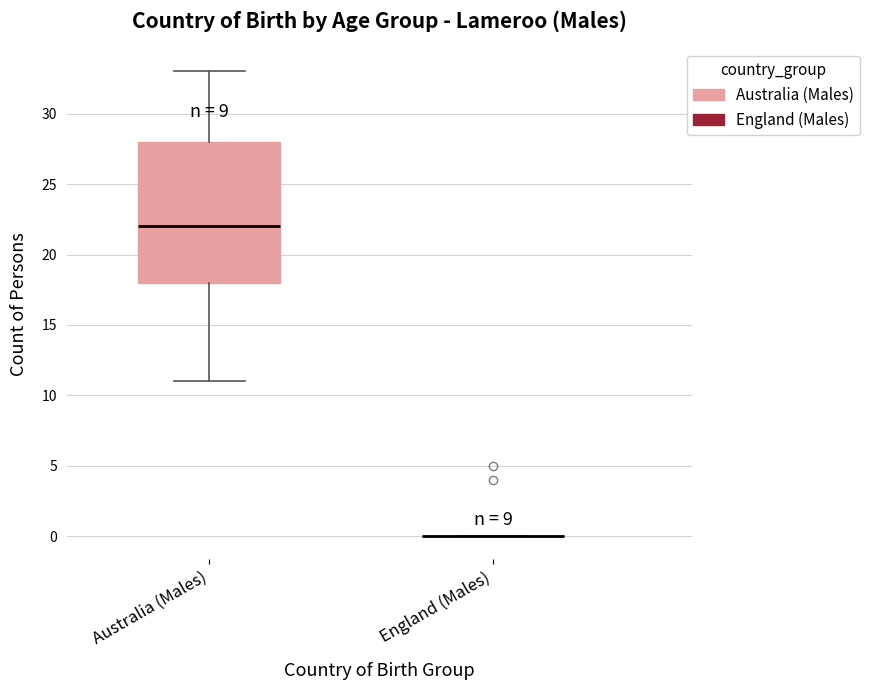

Reading left to right, transcribe this box plot: for each box, give where its median line is, the range the box spans, and where its two whiskers end, as read against the y-axis. The values are not printed on the chart, so give them approximately, as read against the axis.

Australia (Males): median 22, box 18 to 28, whiskers 11 to 33
England (Males): box collapsed to a line at 0, whiskers 0 to 0